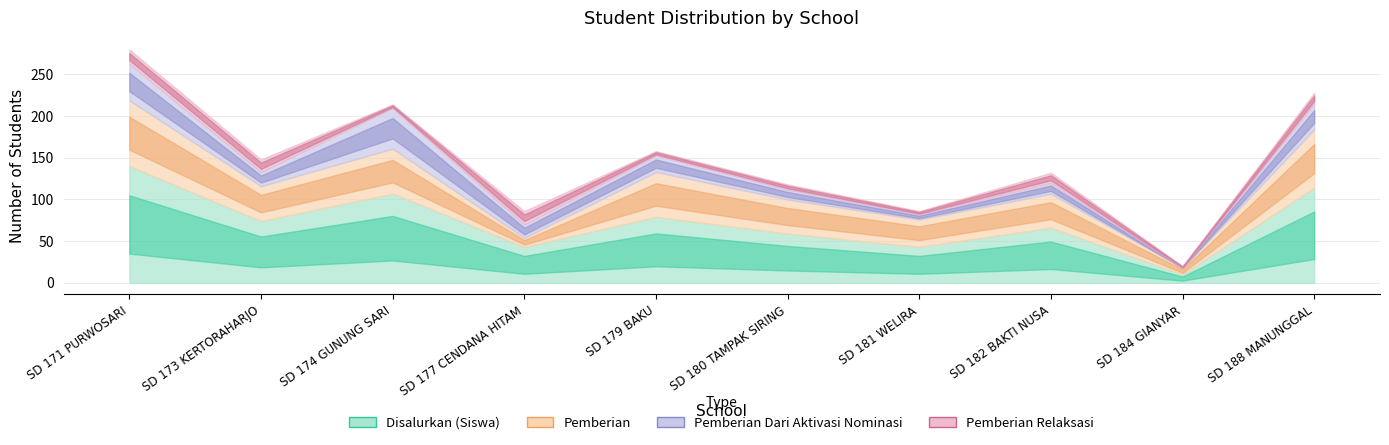

Which series has the largest range (max minus min)?

Disalurkan (Siswa)